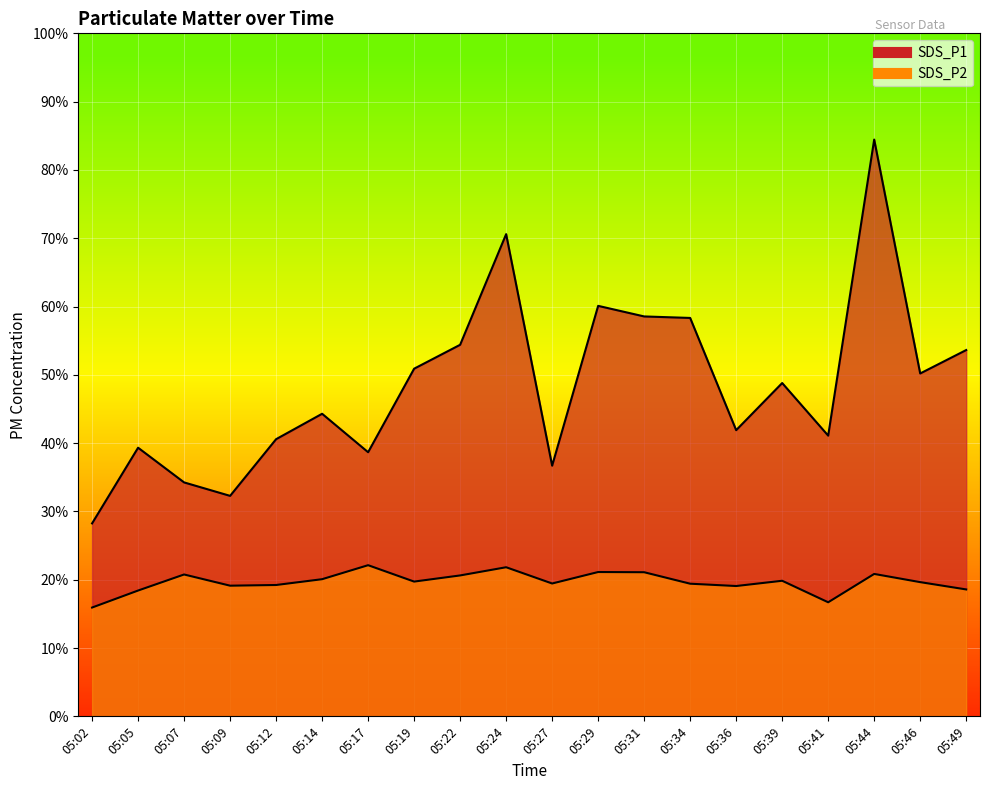

In SDS_P2, how many points are lower than both neighbors (excluding endpoints)?

5